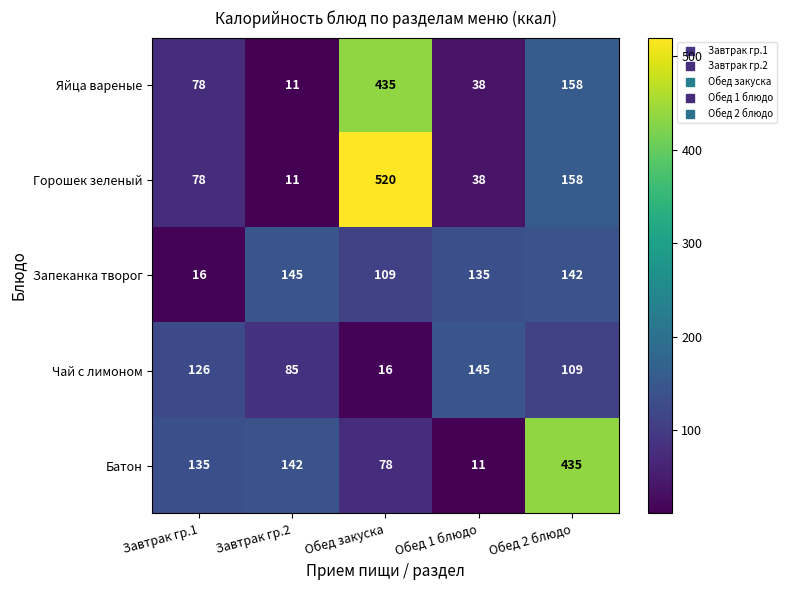

Reading left to right, what are all the values shown in this chart?

Яйца вареные: Завтрак гр.1=78	Завтрак гр.2=11	Обед закуска=435	Обед 1 блюдо=38	Обед 2 блюдо=158
Горошек зеленый: Завтрак гр.1=78	Завтрак гр.2=11	Обед закуска=520	Обед 1 блюдо=38	Обед 2 блюдо=158
Запеканка творог: Завтрак гр.1=16	Завтрак гр.2=145	Обед закуска=109	Обед 1 блюдо=135	Обед 2 блюдо=142
Чай с лимоном: Завтрак гр.1=126	Завтрак гр.2=85	Обед закуска=16	Обед 1 блюдо=145	Обед 2 блюдо=109
Батон: Завтрак гр.1=135	Завтрак гр.2=142	Обед закуска=78	Обед 1 блюдо=11	Обед 2 блюдо=435